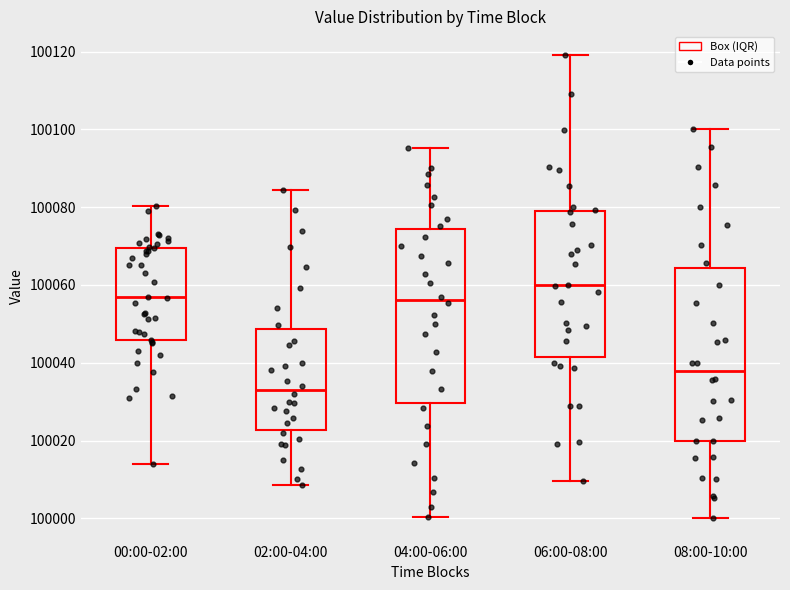

Reading left to right, transcribe this box plot: for each box, give where its median line is, the range the box spans, and where its two whiskers end, as read against the y-axis. The values are not printed on the chart, so give them approximately, as read against the axis.

00:00-02:00: median 100056, box 100046 to 100070, whiskers 100014 to 100080
02:00-04:00: median 100034, box 100022 to 100048, whiskers 100008 to 100084
04:00-06:00: median 100056, box 100030 to 100074, whiskers 100000 to 100096
06:00-08:00: median 100060, box 100042 to 100080, whiskers 100010 to 100120
08:00-10:00: median 100038, box 100020 to 100064, whiskers 100000 to 100100